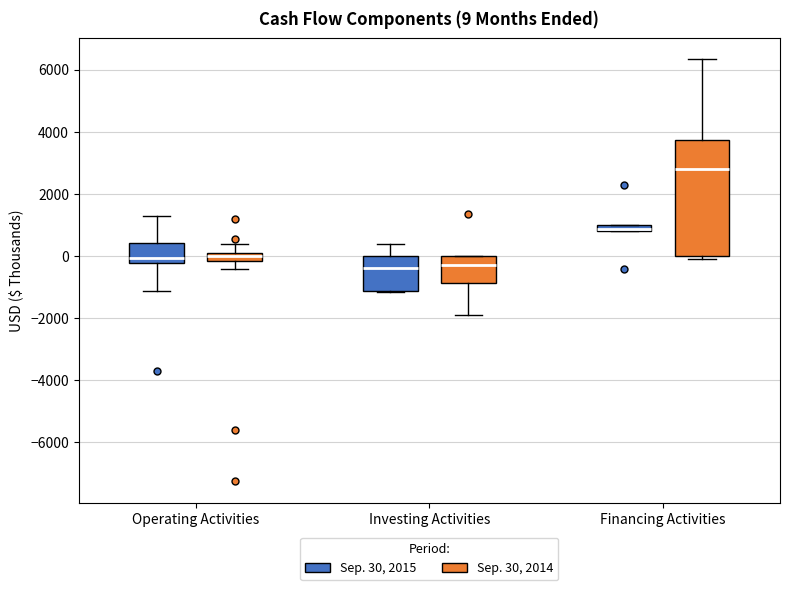

Which box has the highest median line?

Financing Activities (Sep. 30, 2014)